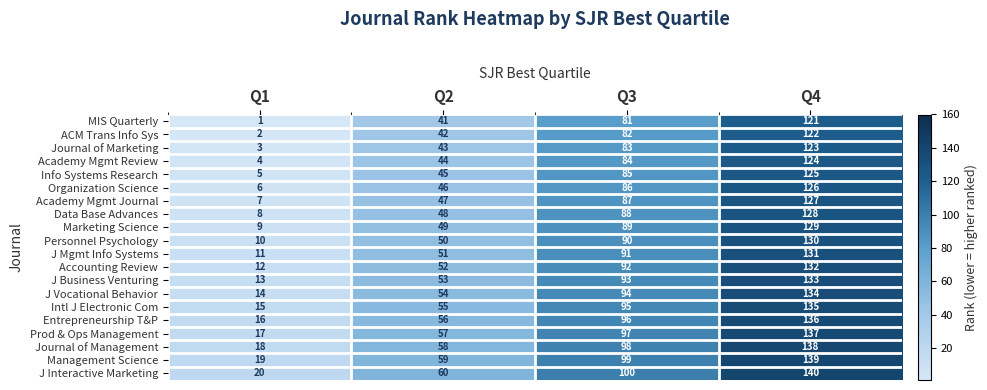

Rank the categories by Info Systems Research value from highest to lowest.

Q4, Q3, Q2, Q1